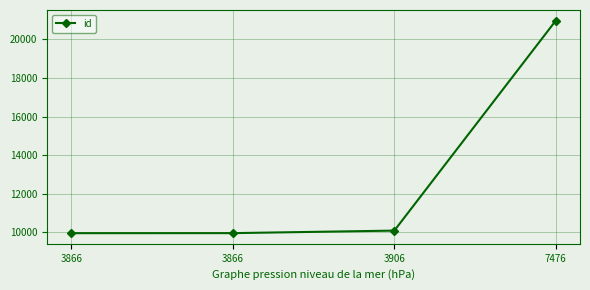

What is the difference between the maximum and minimum values?

11002